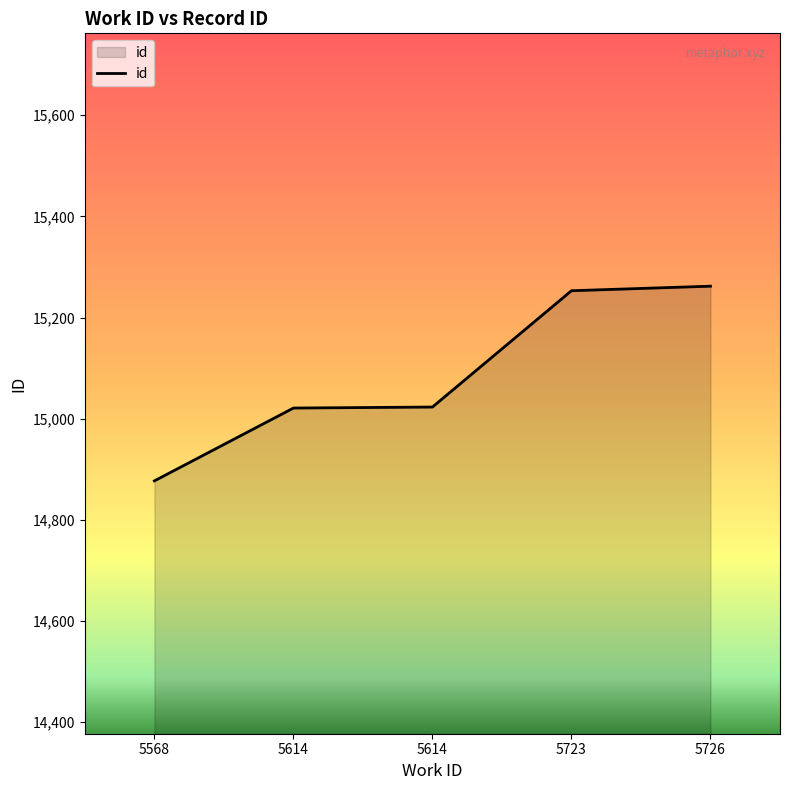

Reading left to right, list all the values displayed in this chart.

14877	15021	15023	15253	15262